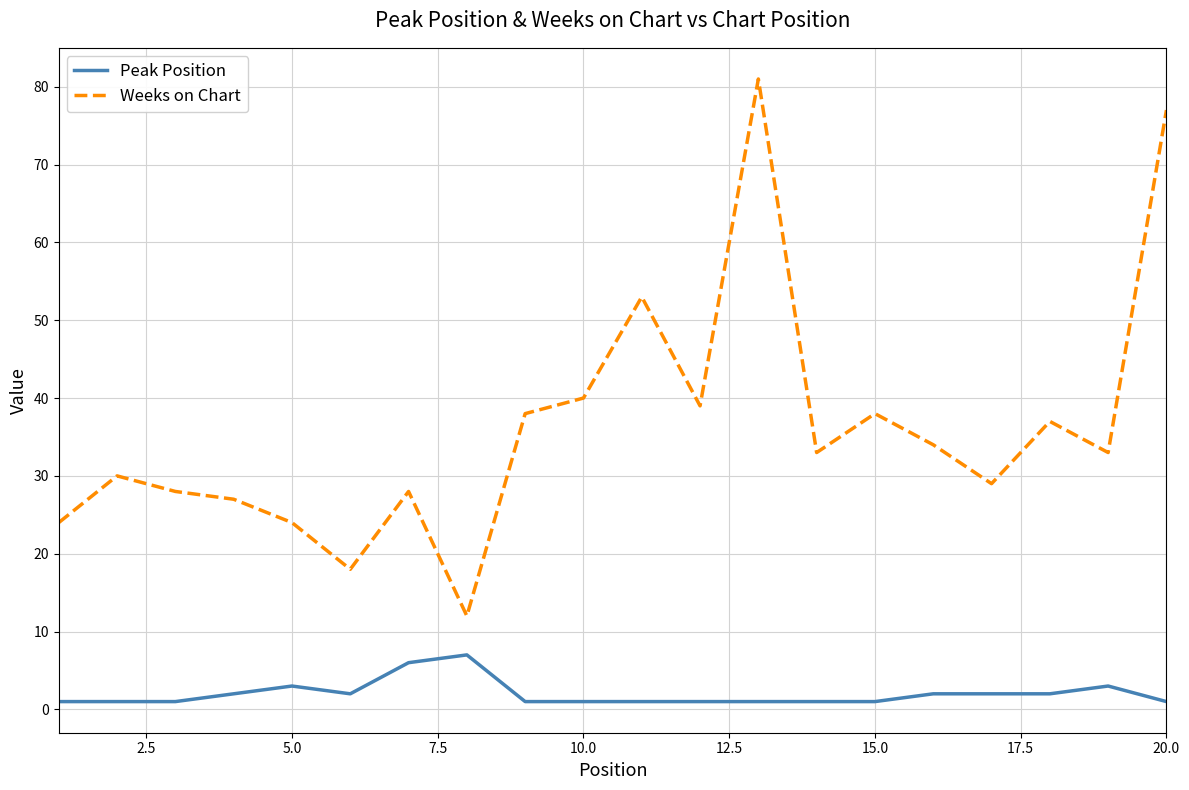

True or false: Weeks on Chart and Peak Position cross at least once.

False